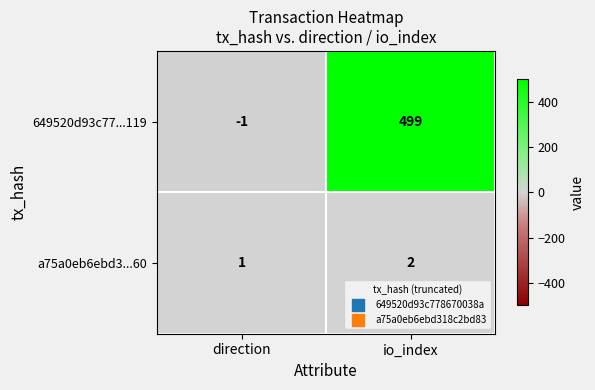

Rank the series by their average value, from highest to lowest.

649520d93c77...119, a75a0eb6ebd3...60